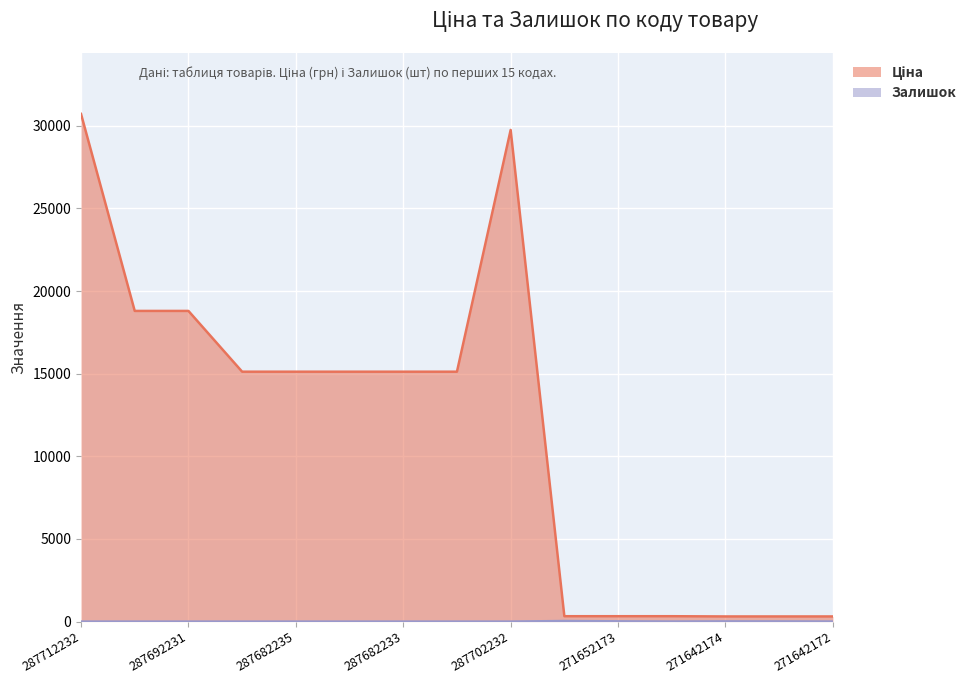

How many data points in Залишок are above 0?

6